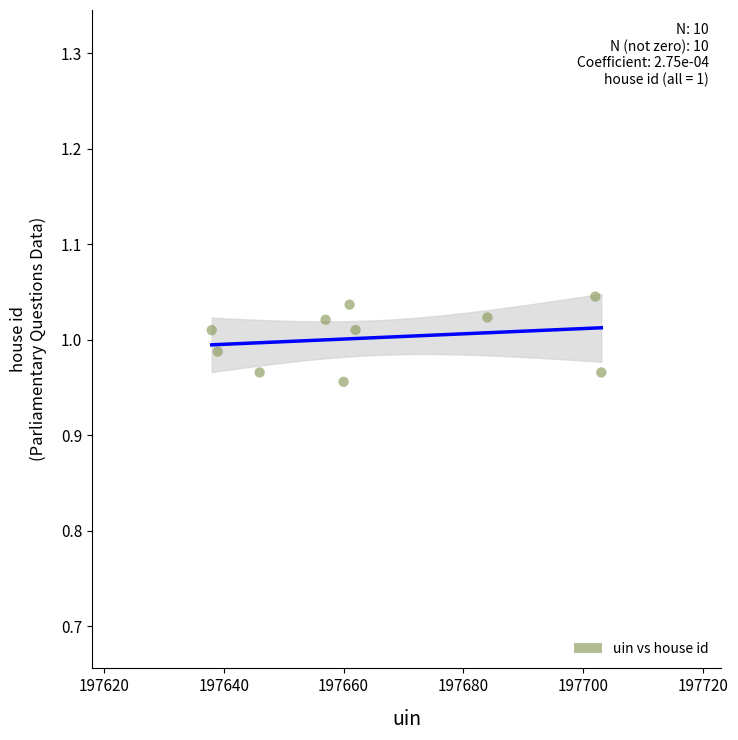

What is the average X value?

197665.2